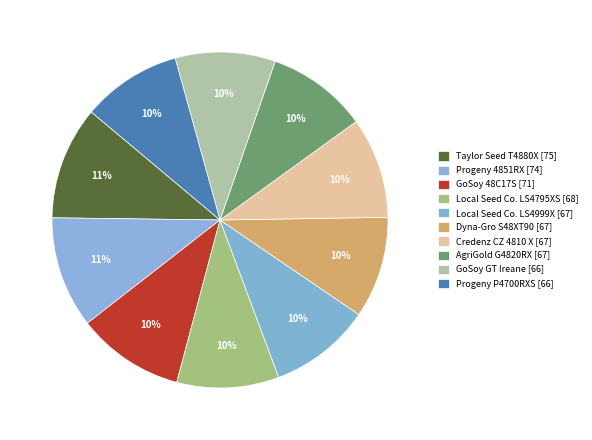

How many slices are in this pie chart?

10